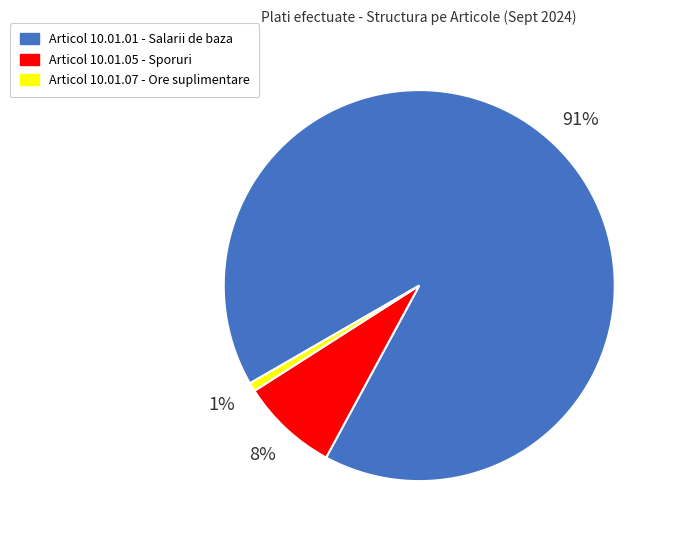

Is there a majority slice in this chart?

Yes